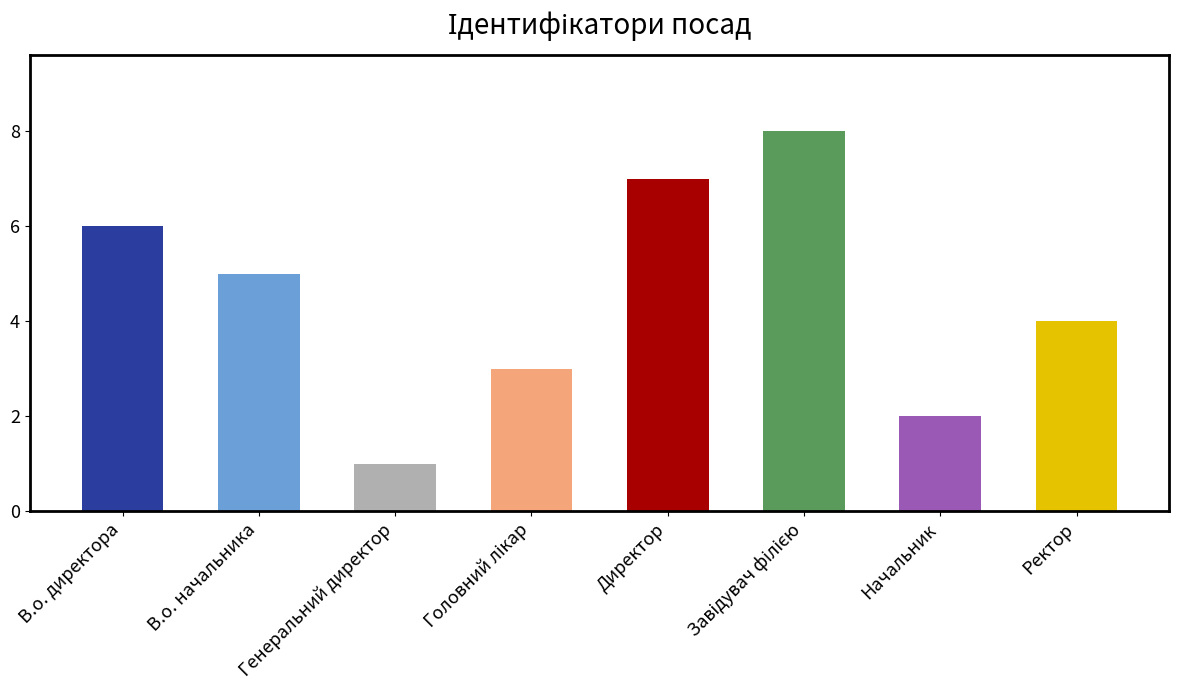

List the labels in order of value, smallest first.

Генеральний директор, Начальник, Головний лікар, Ректор, В.о. начальника, В.о. директора, Директор, Завідувач філією